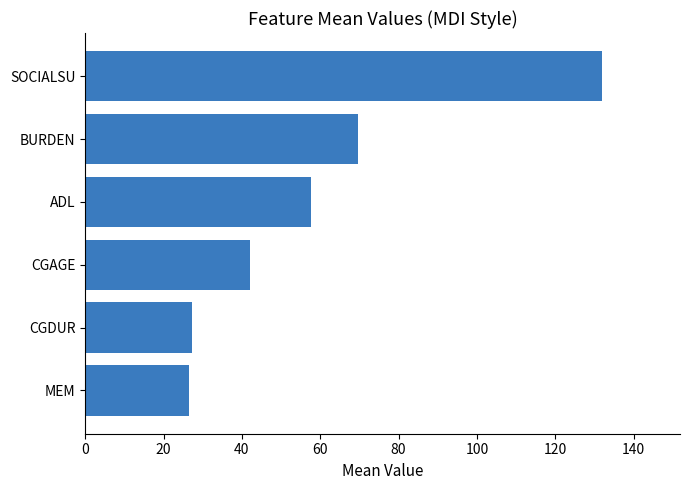

The chart shows a value of 26.5 at MEM. True or false?

True